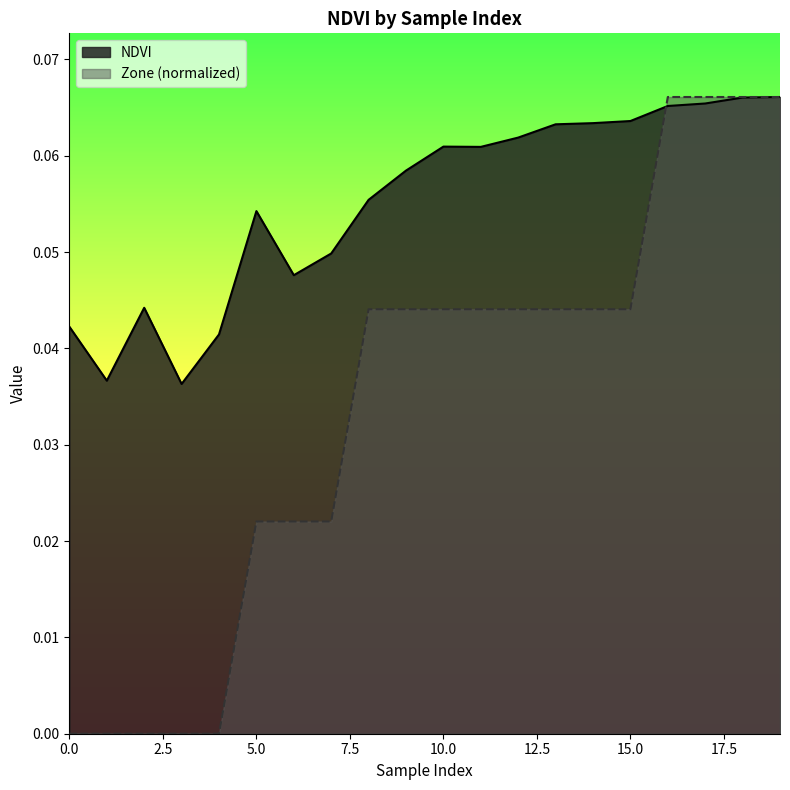

Which category has the highest value across all series?

19